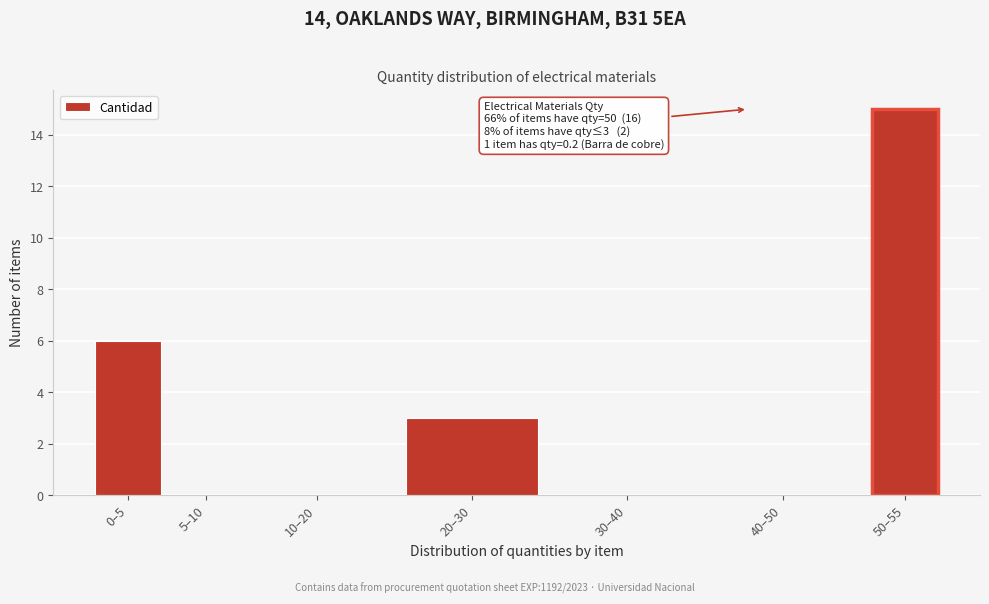

Reading right to left, extract all data points from this chart.

50–55=15	40–50=0	30–40=0	20–30=3	10–20=0	5–10=0	0–5=6